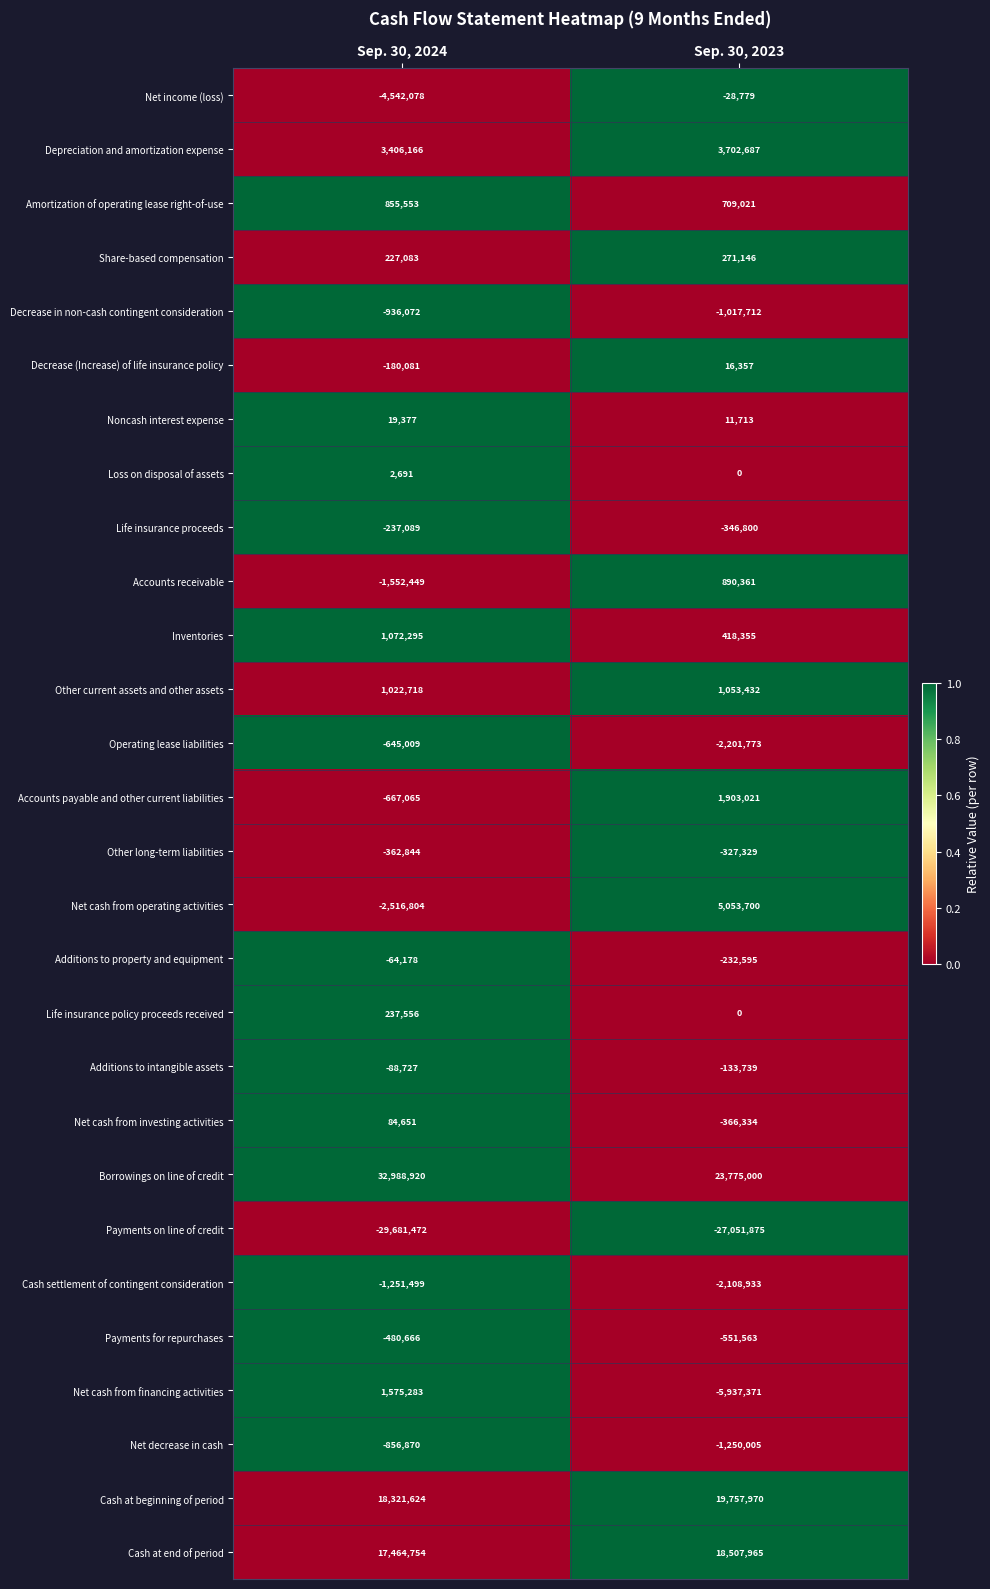

What is the spread (max minus min) of values at Sep. 30, 2023?

50826875